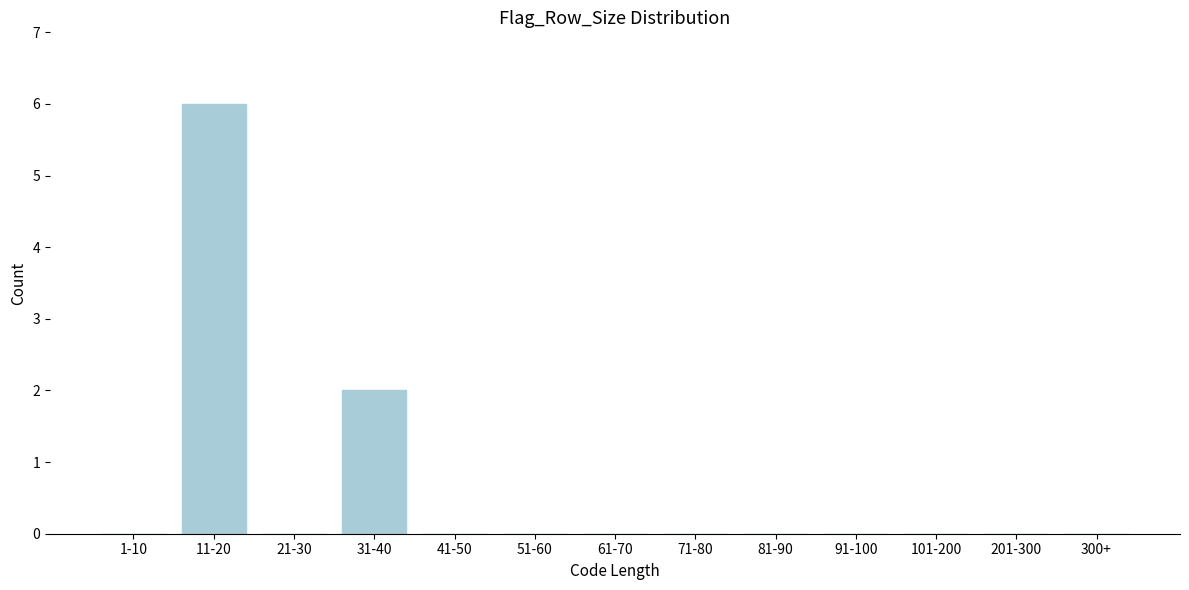

Reading right to left, list all the values displayed in this chart.

300+=0	201-300=0	101-200=0	91-100=0	81-90=0	71-80=0	61-70=0	51-60=0	41-50=0	31-40=2	21-30=0	11-20=6	1-10=0